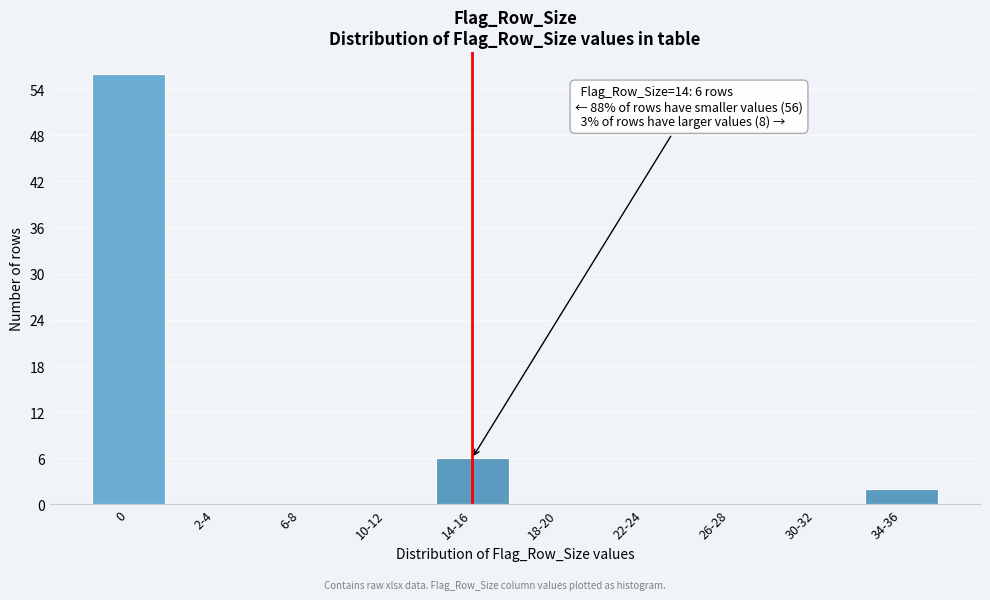

Reading left to right, transcribe all the data shown in this chart.

0=56	2-4=0	6-8=0	10-12=0	14-16=6	18-20=0	22-24=0	26-28=0	30-32=0	34-36=2